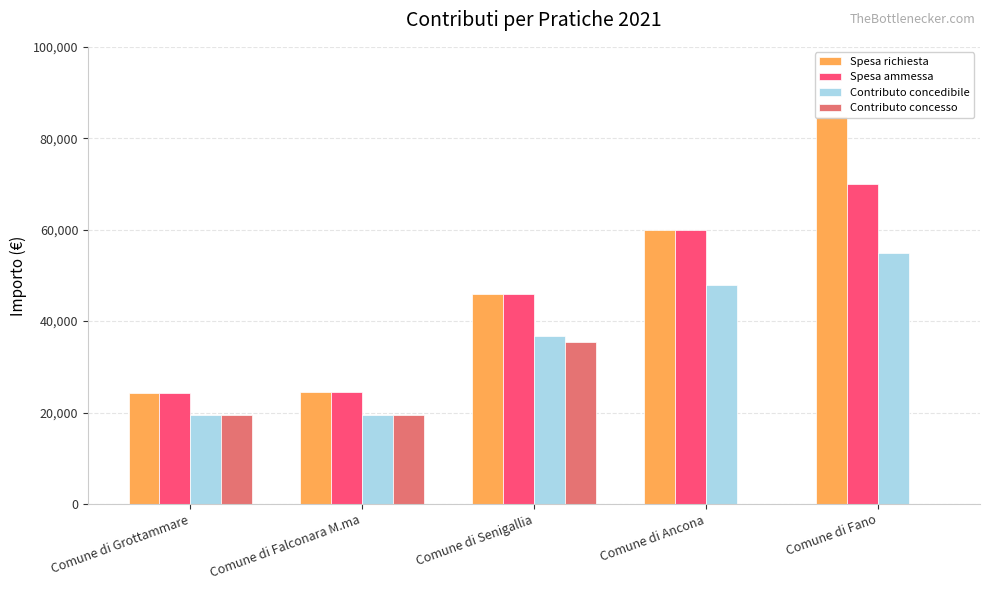

What are all the series names shown in the legend?

Spesa richiesta, Spesa ammessa, Contributo concedibile, Contributo concesso